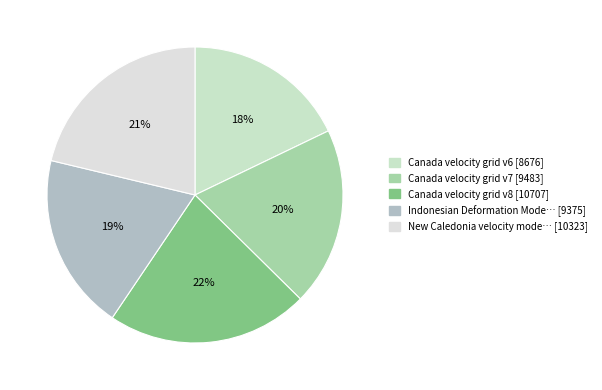

Count the number of slices in the pie.

5